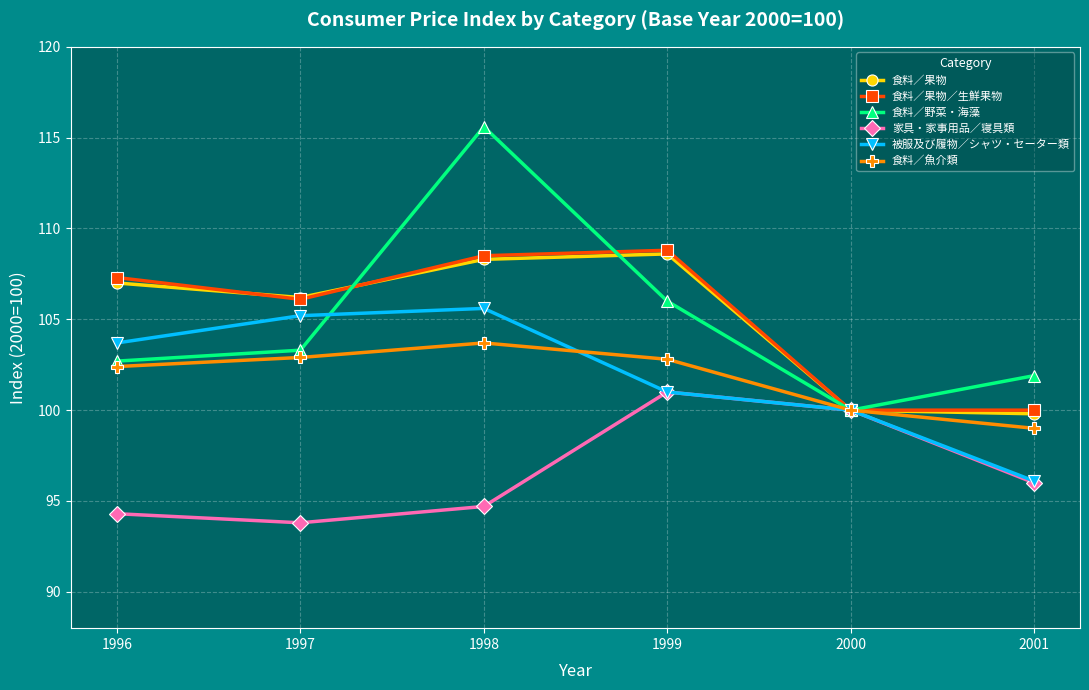

What is the spread (max minus min) of values at 1998?

20.9